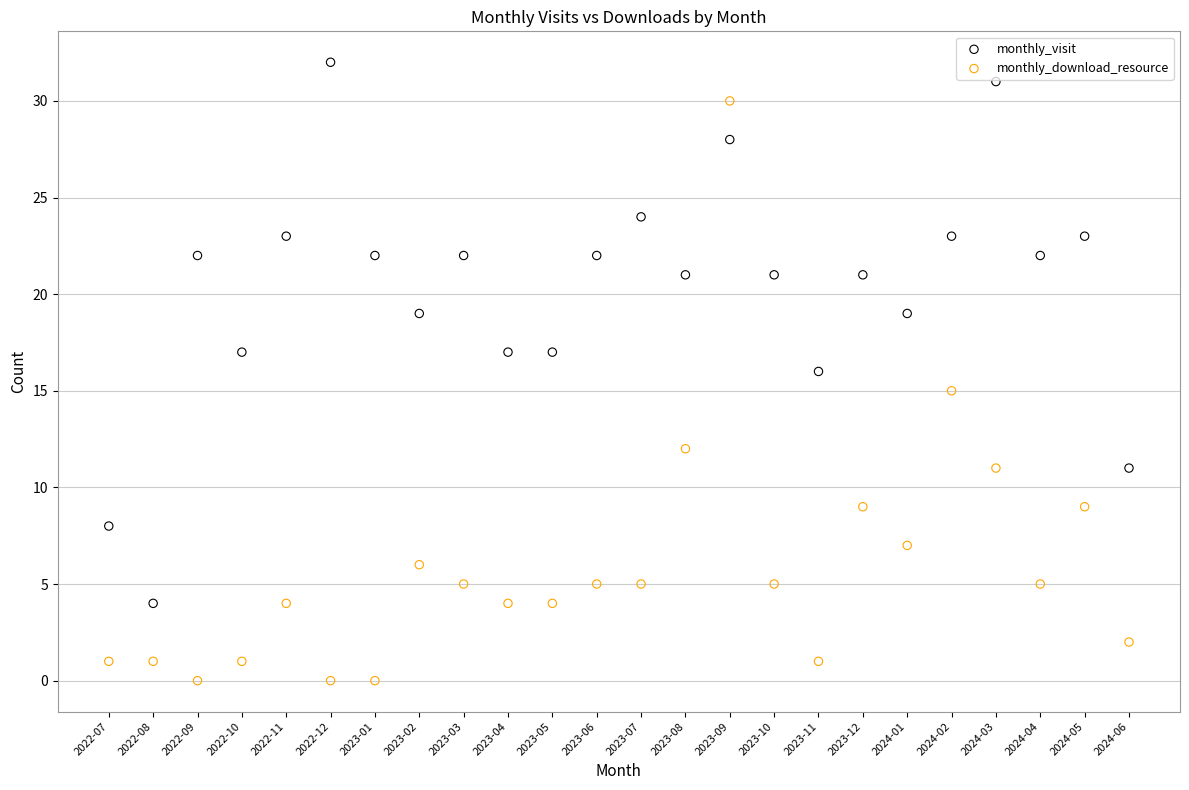

Across all data points, what is the range of Y values (max minus min)?

32